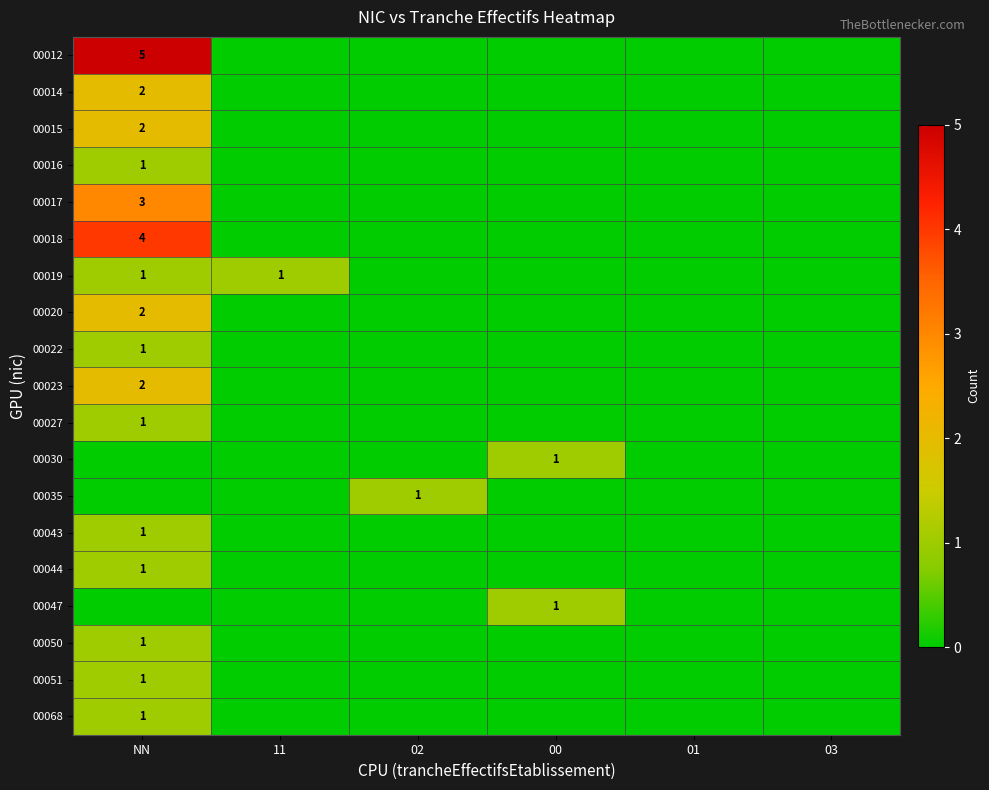

What is the sum of all 00043 values?

1